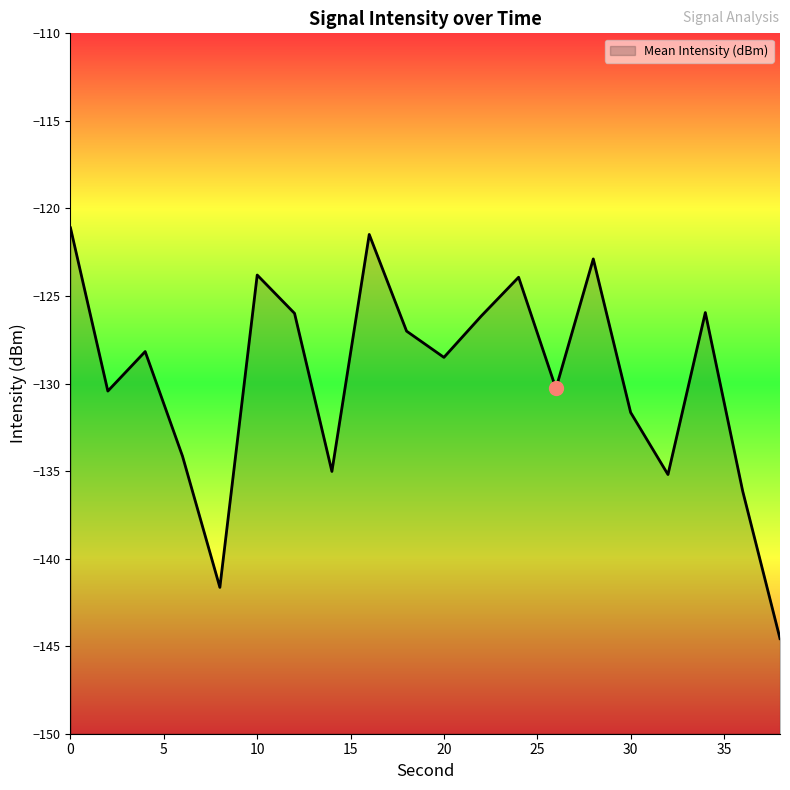

What is the difference between the second highest and second lowest values?

20.2